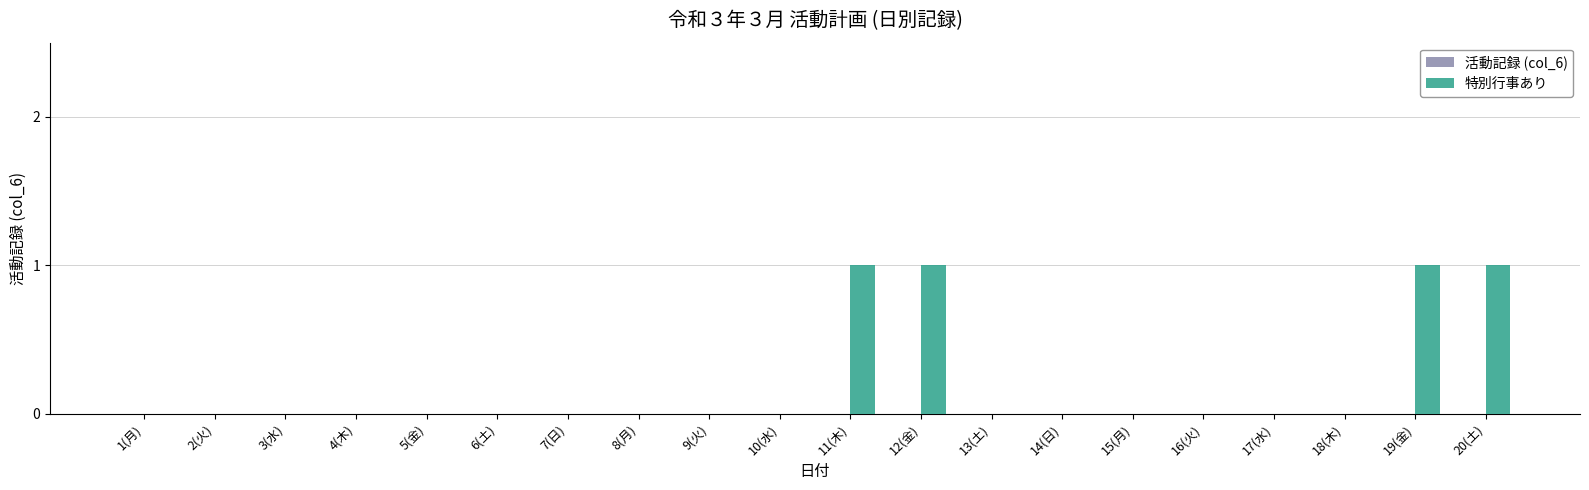

Reading left to right, extract all data points from this chart.

1(月)=0	2(火)=0	3(水)=0	4(木)=0	5(金)=0	6(土)=0	7(日)=0	8(月)=0	9(火)=0	10(水)=0	11(木)=1	12(金)=1	13(土)=0	14(日)=0	15(月)=0	16(火)=0	17(水)=0	18(木)=0	19(金)=1	20(土)=1